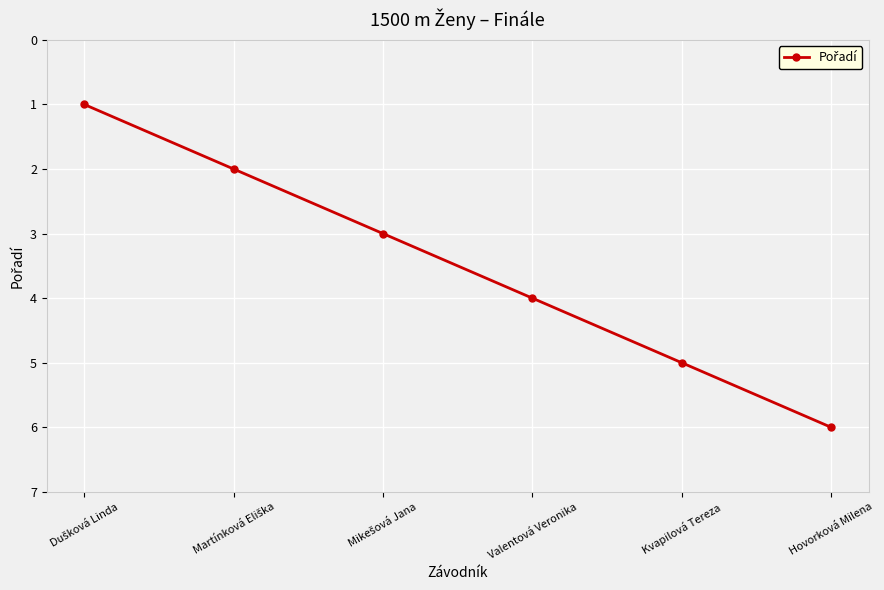

What is the difference between the maximum and minimum values?

5